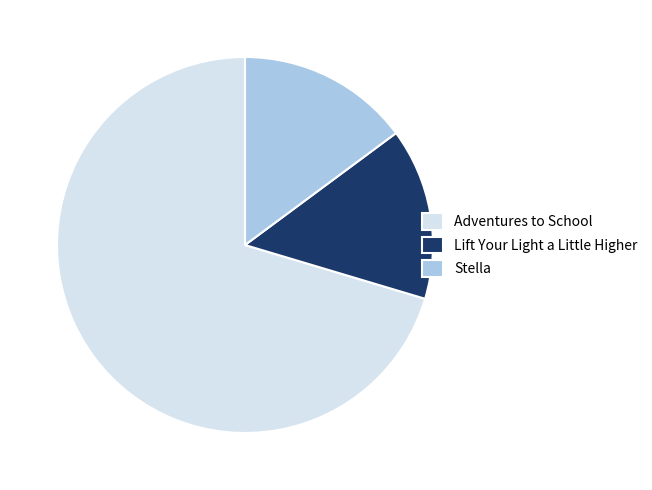

Is it true that Lift Your Light a Little Higher is 15% of the pie?

True